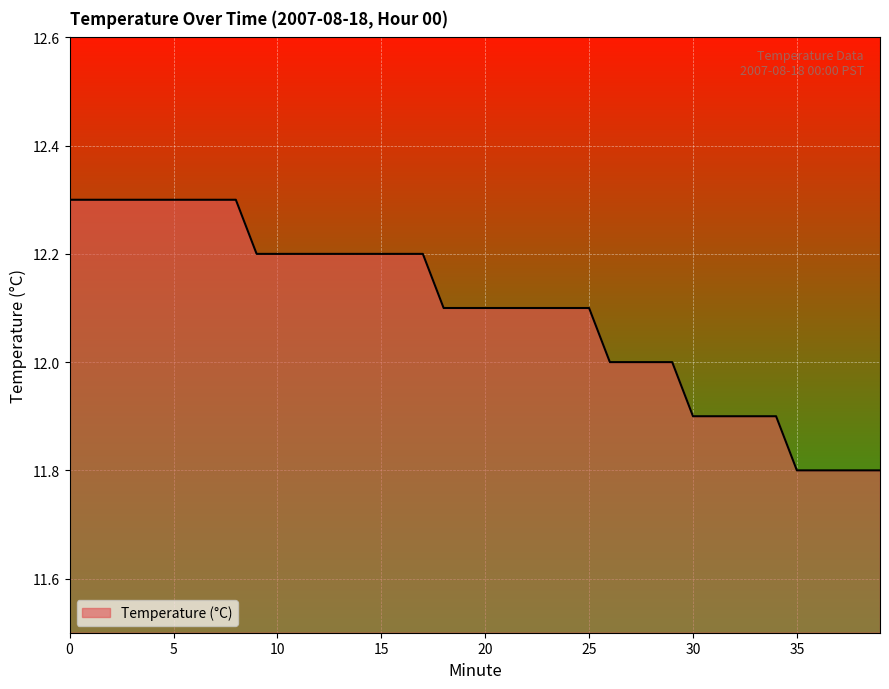

What is the greatest value displayed?

12.3